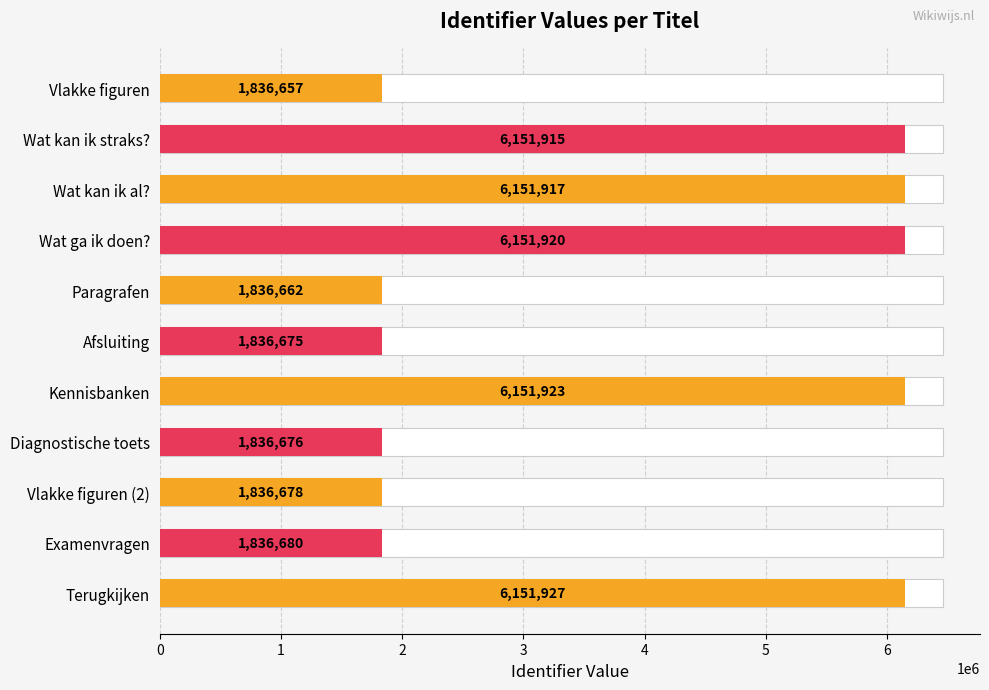

List the labels in order of value, largest first.

Terugkijken, Kennisbanken, Wat ga ik doen?, Wat kan ik al?, Wat kan ik straks?, Examenvragen, Vlakke figuren (2), Diagnostische toets, Afsluiting, Paragrafen, Vlakke figuren